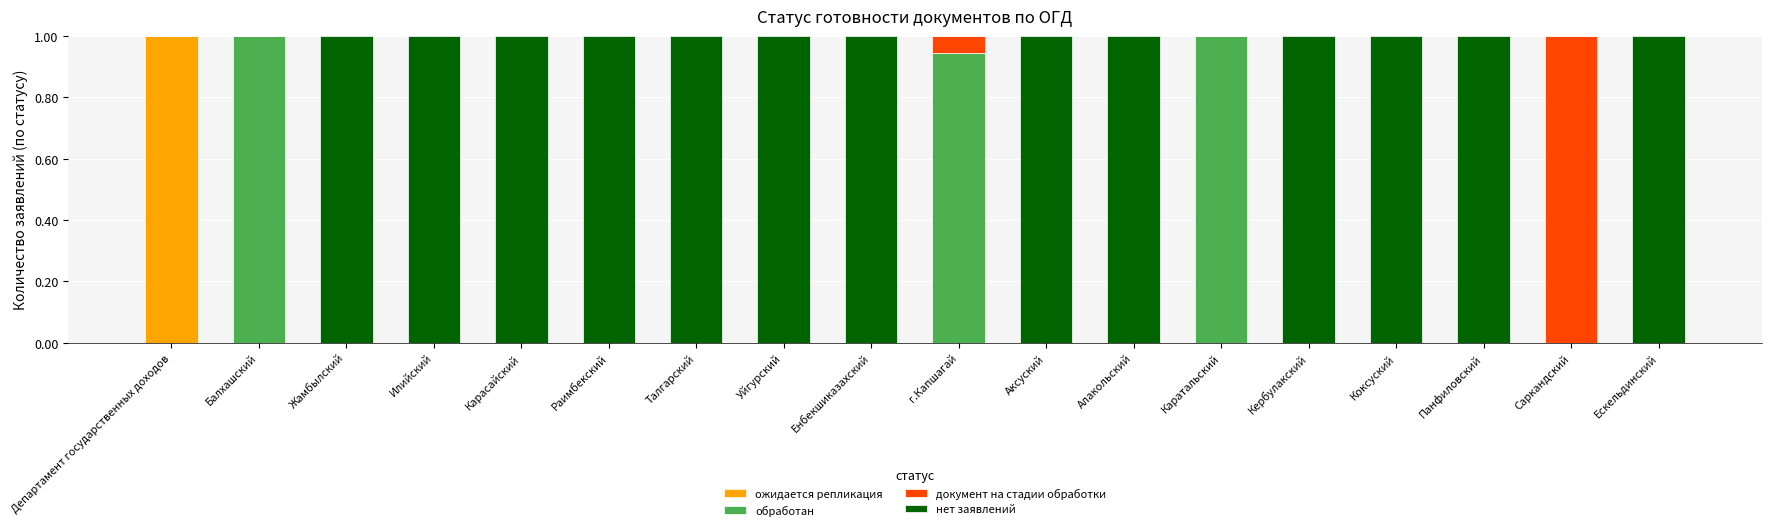

What is the total value across all series at Талгарский?

1.0